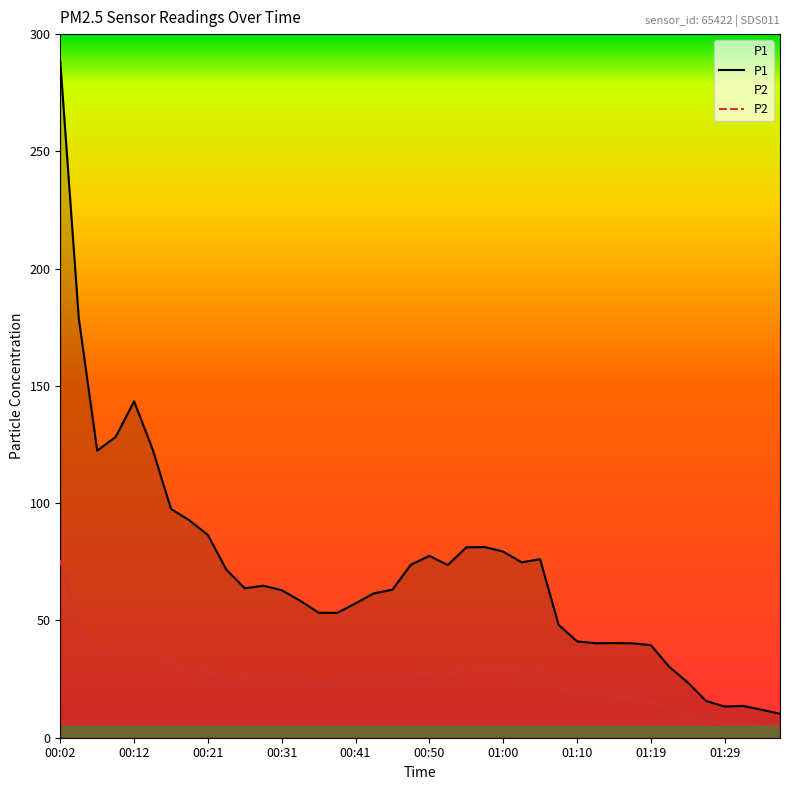

Is the value of P2 at 00:02 greater than the value of P1 at 39?

Yes